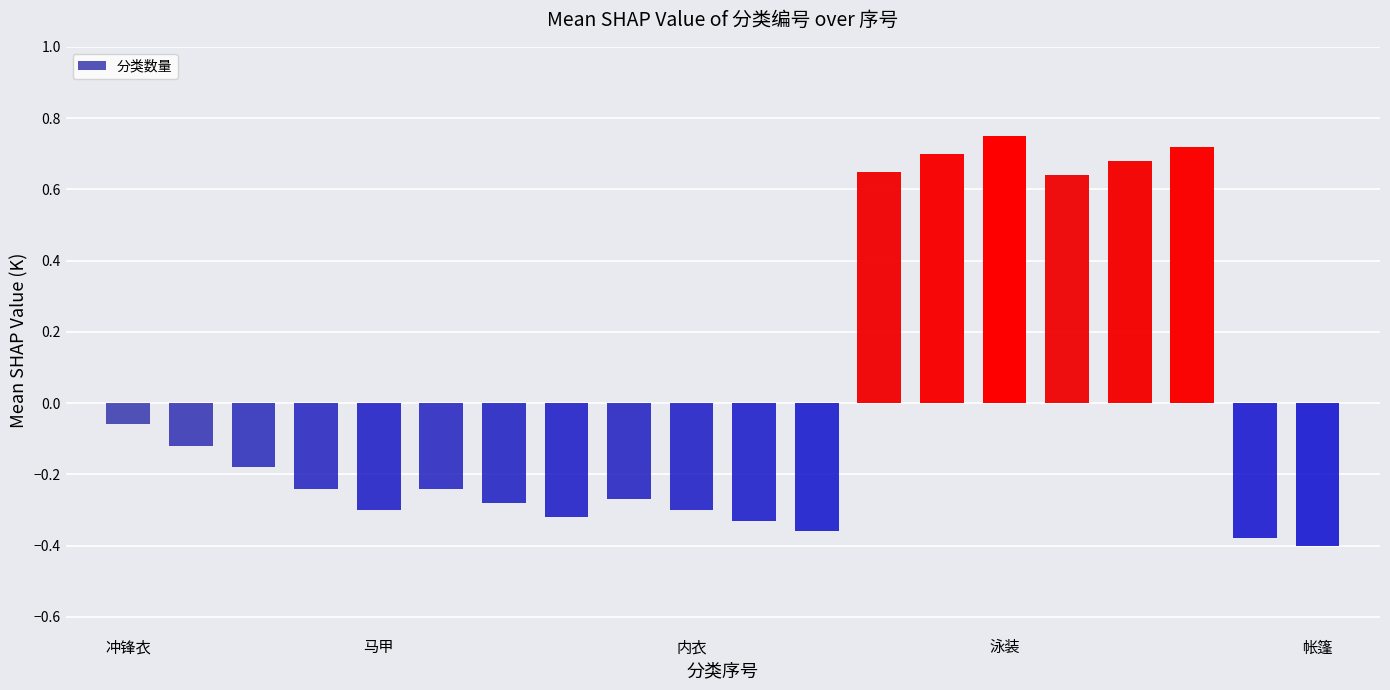

How many values are below 0?

14